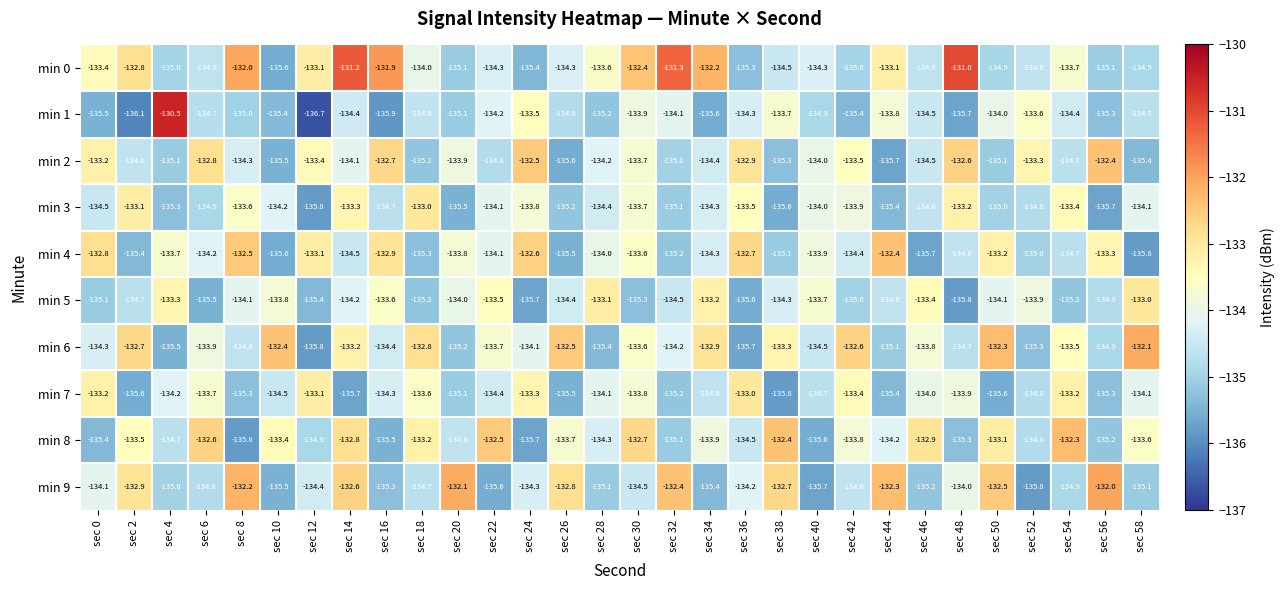

What is the total value across all series at sec 30?

-1337.2